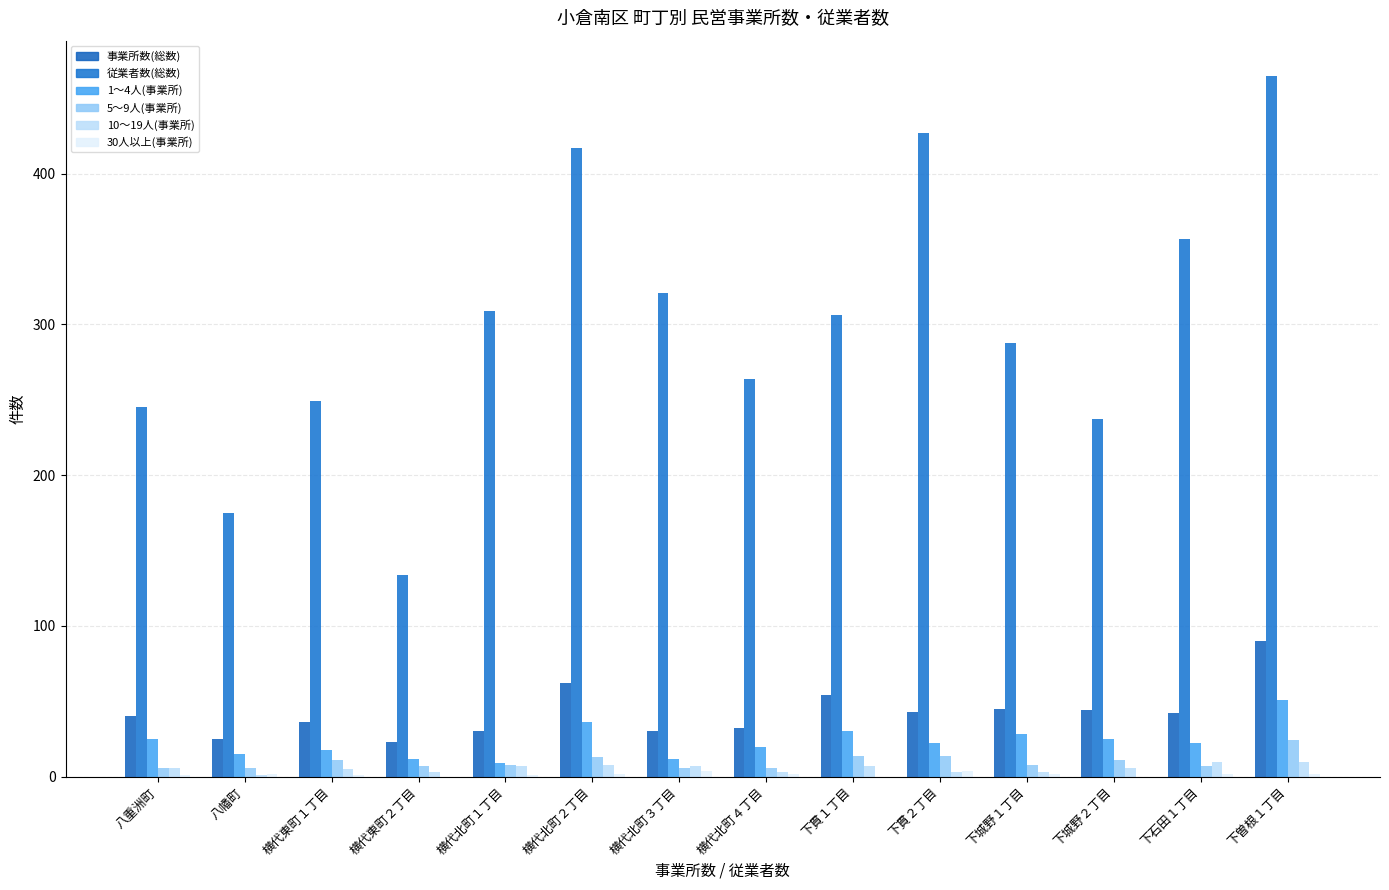

What position from the left is 下石田１丁目?

13